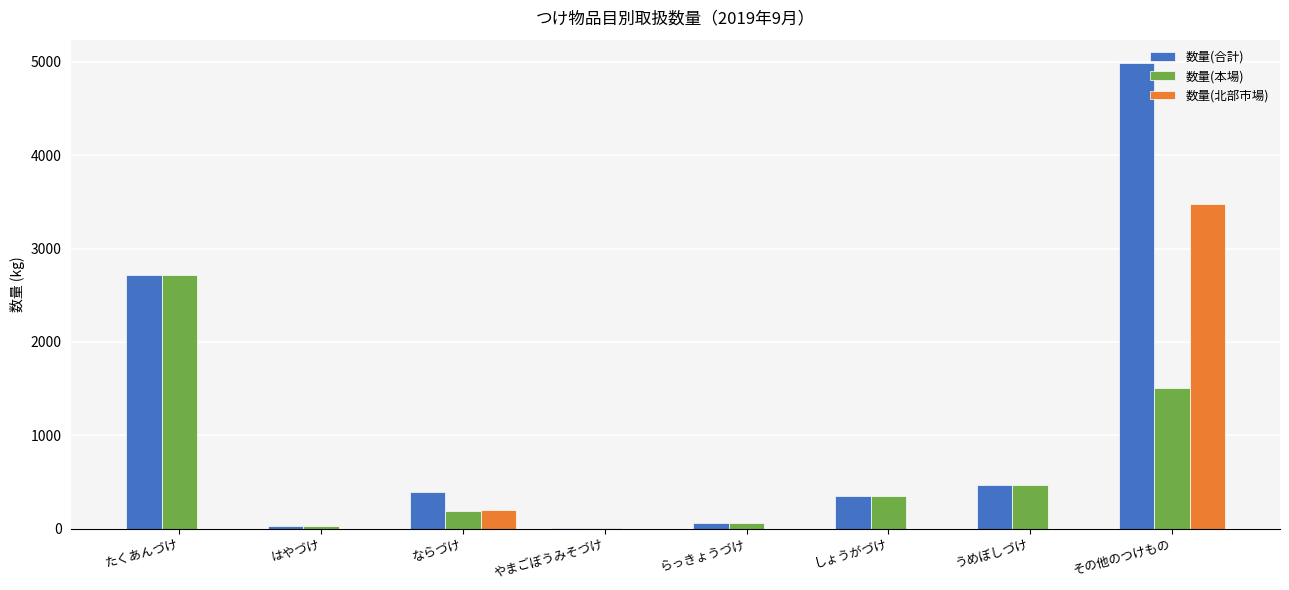

Is the value of 数量(合計) at たくあんづけ greater than the value of 数量(北部市場) at はやづけ?

Yes